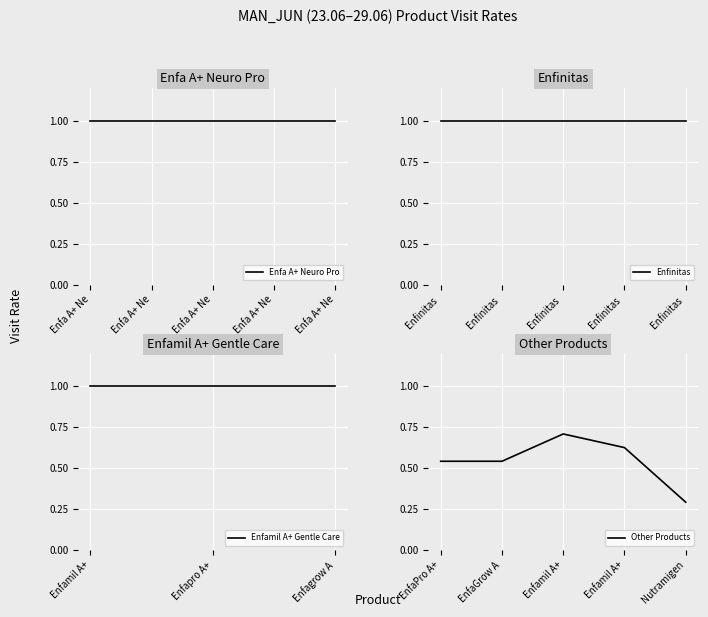

At which label is the value closest to 0?

Nutramigen LGG 400g